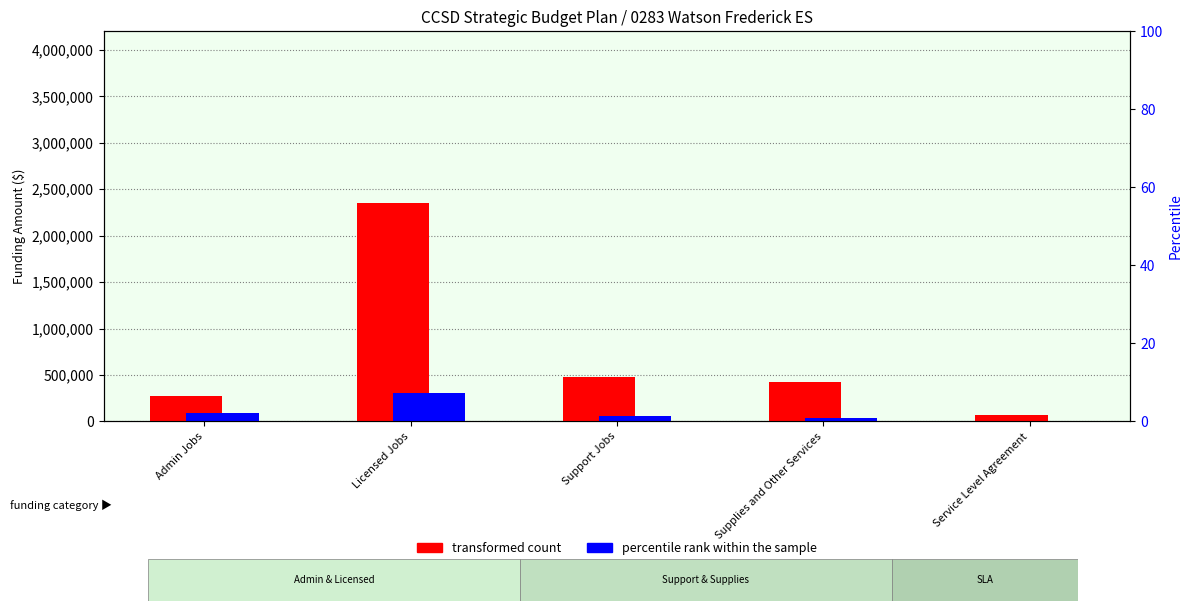

How many data points in transformed count are less than 421761?

2